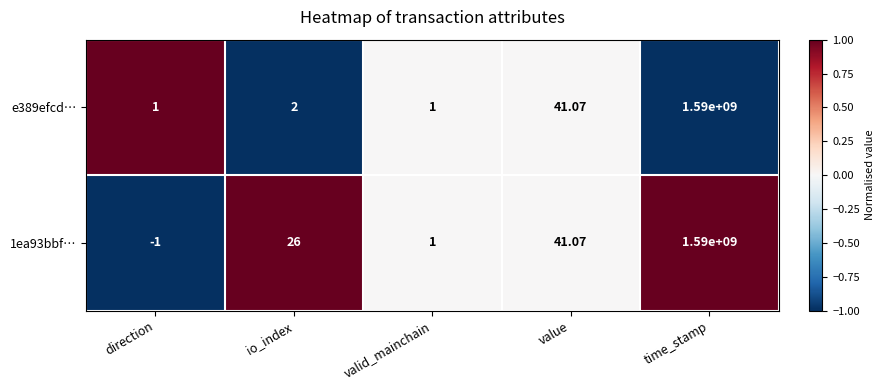

At how many categories does at least one series exceed 0?

5